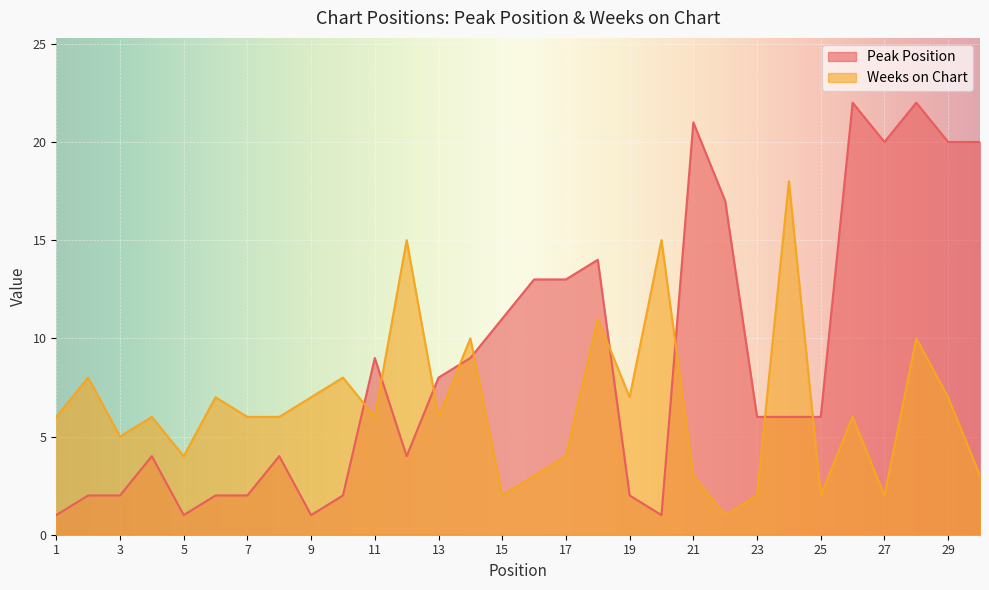

Is the value of Peak Position at 16 greater than the value of Weeks on Chart at 19?

Yes